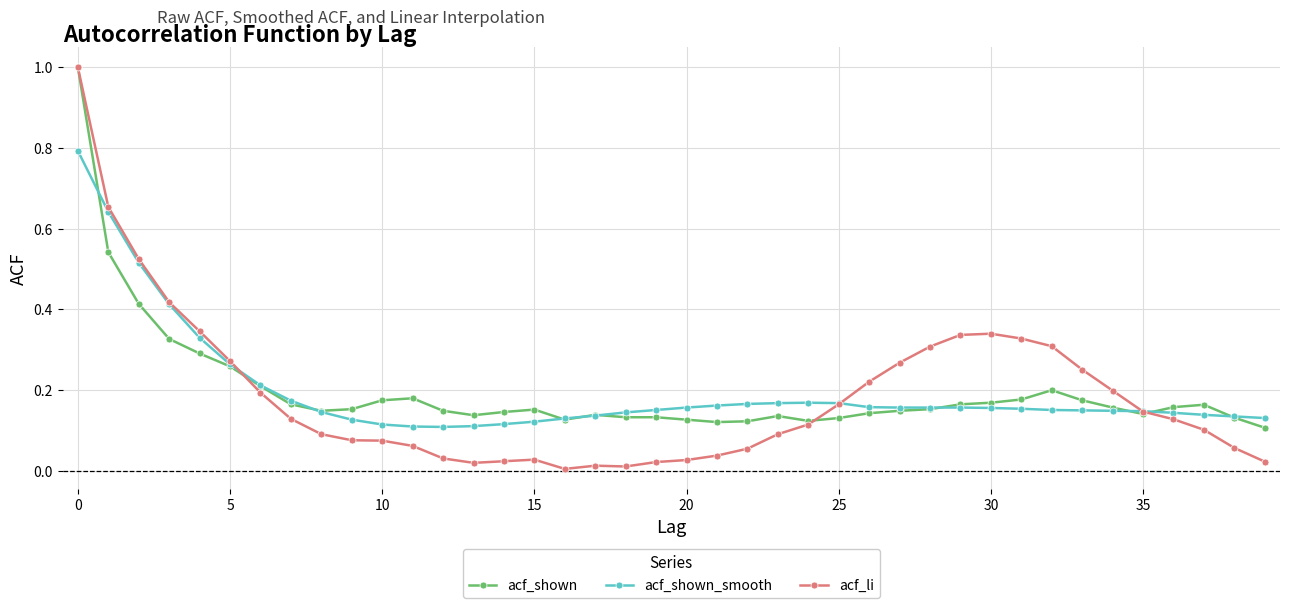

True or false: acf_li has more than 1 interior local peaks.

True